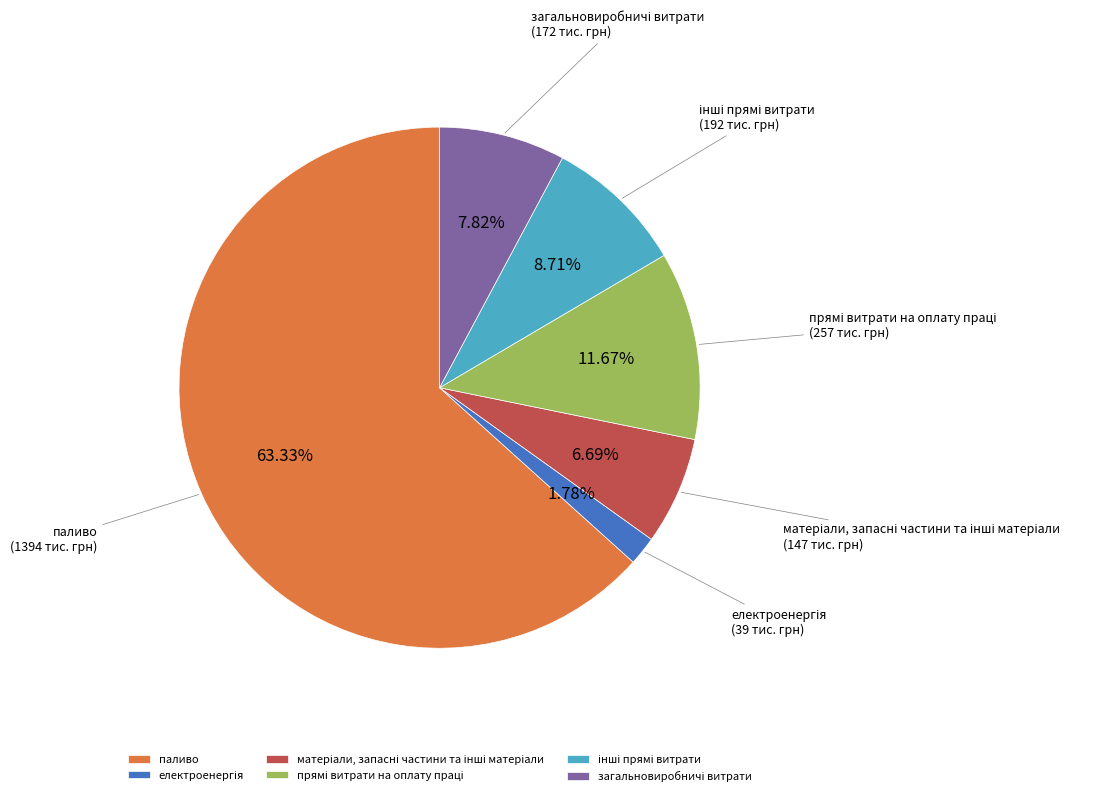

Which slice is the largest?

паливо